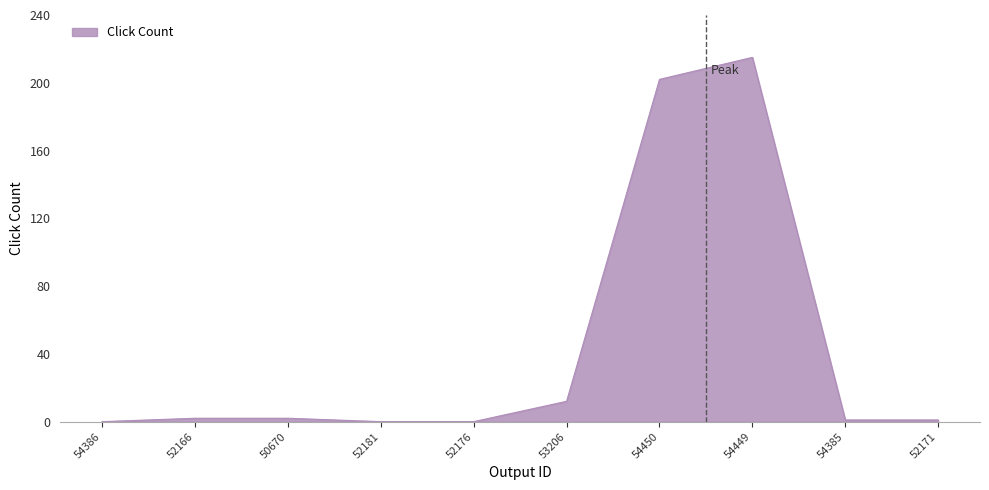

Count the number of categories in the chart.

10